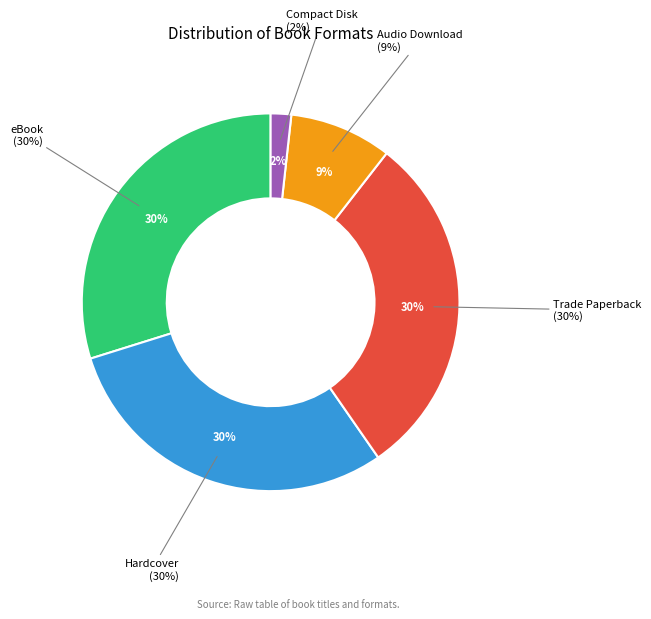

Rank the categories by value from lowest to highest.

Compact Disk, Audio Download, eBook, Hardcover, Trade Paperback